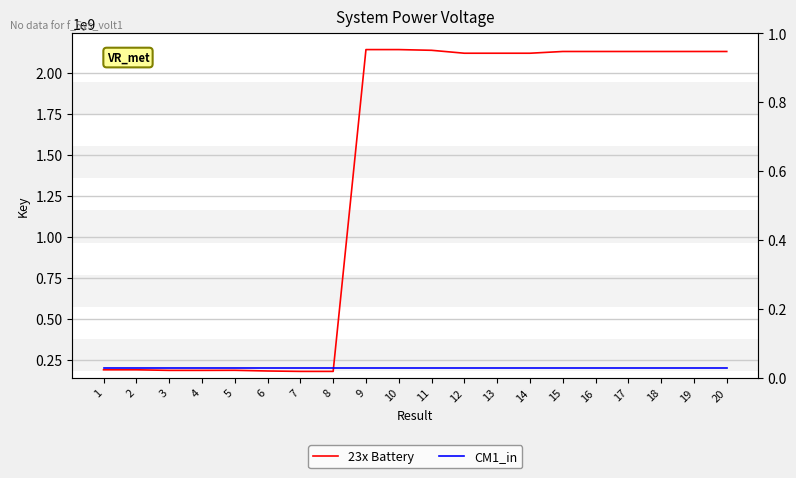

True or false: CM1_in has more than 0 points higher than both neighbors.

False